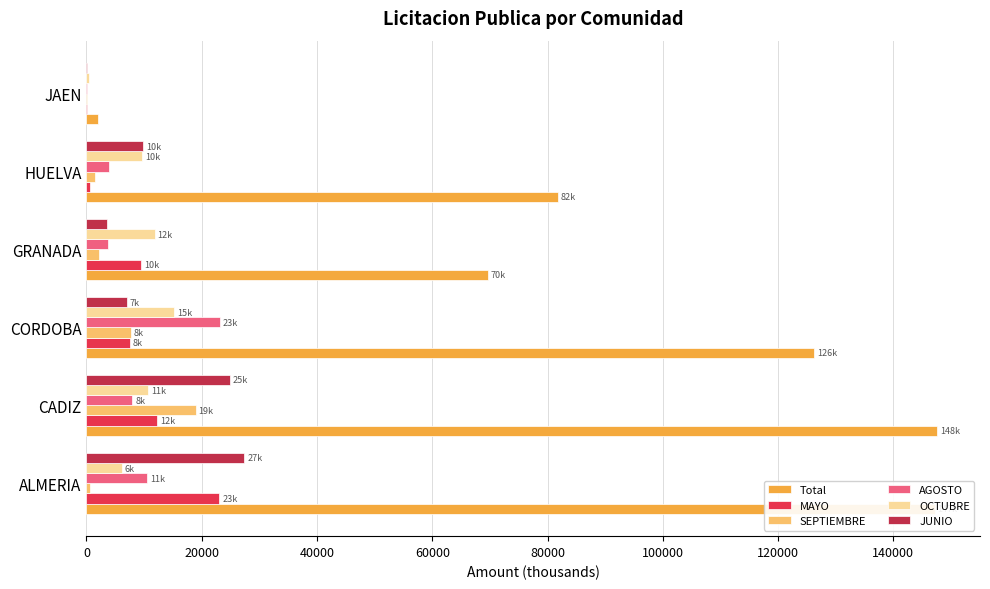

Which series changed the most between HUELVA and JAEN?

Total